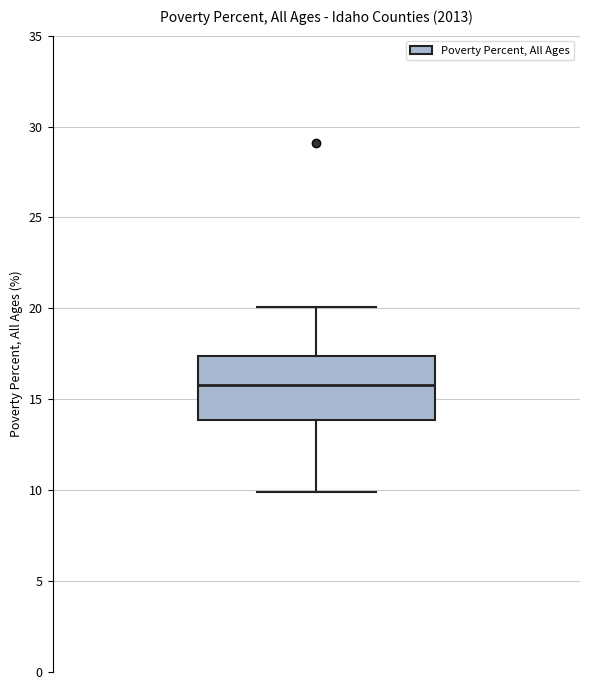

Read this box plot against the y-axis: the position of the median line, the range covered by the box, and the ends of both whiskers. The values are not printed on the chart, so give them approximately, as read against the axis.

median 16.0, box 14.0 to 17.5, whiskers 10.0 to 20.0